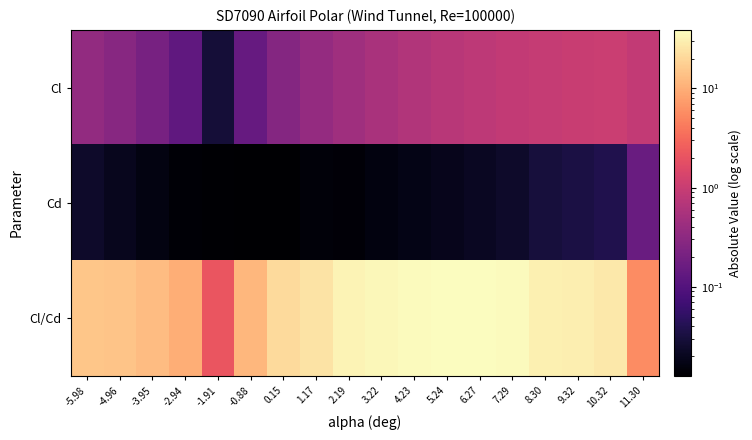

Reading left to right, what are all the values shown in this chart?

Cl: -5.98=0.4	-4.96=0.3	-3.95=0.2	-2.94=0.1	-1.91=0.0	-0.88=0.1	0.15=0.3	1.17=0.4	2.19=0.5	3.22=0.5	4.23=0.6	5.24=0.7	6.27=0.8	7.29=0.9	8.30=1.0	9.32=1.0	10.32=1.0	11.30=0.9
Cd: -5.98=0.0	-4.96=0.0	-3.95=0.0	-2.94=0.0	-1.91=0.0	-0.88=0.0	0.15=0.0	1.17=0.0	2.19=0.0	3.22=0.0	4.23=0.0	5.24=0.0	6.27=0.0	7.29=0.0	8.30=0.0	9.32=0.0	10.32=0.0	11.30=0.2
Cl/Cd: -5.98=14.8	-4.96=14.4	-3.95=12.9	-2.94=9.8	-1.91=2.2	-0.88=11.7	0.15=21.1	1.17=25.0	2.19=32.9	3.22=34.3	4.23=36.6	5.24=37.7	6.27=38.9	7.29=36.7	8.30=30.7	9.32=30.1	10.32=27.0	11.30=5.7